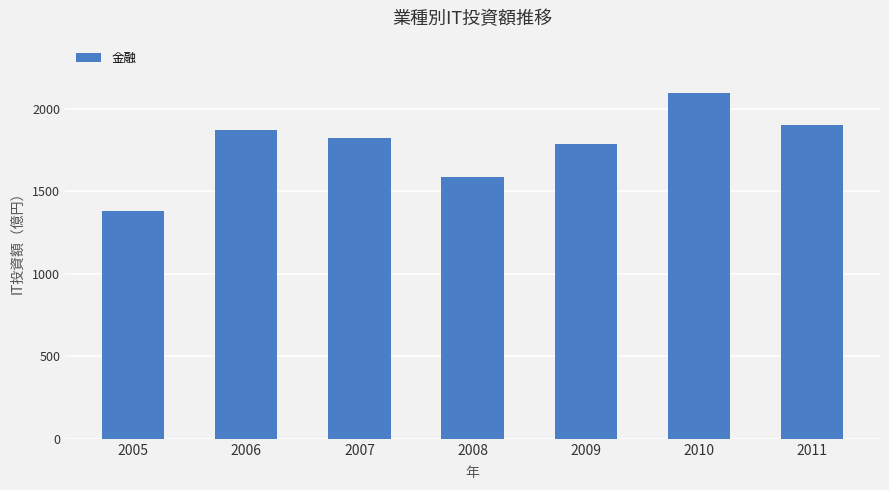

List the labels in order of value, largest first.

2010, 2011, 2006, 2007, 2009, 2008, 2005